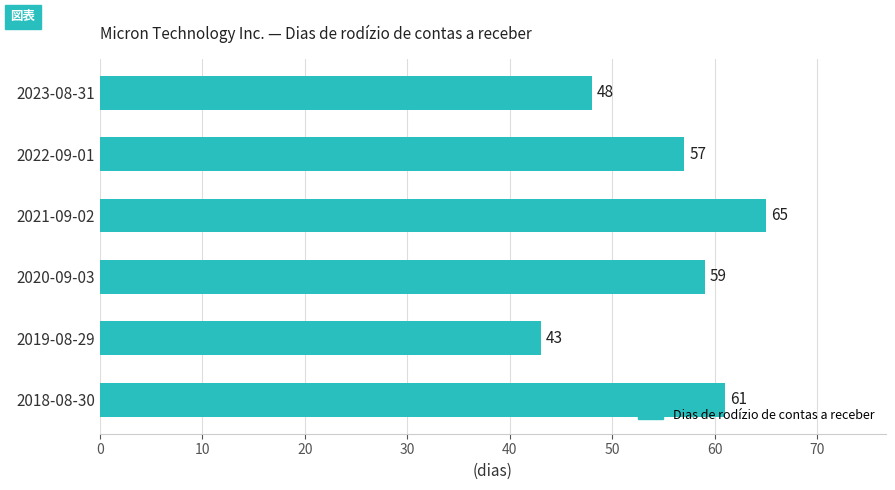

List the labels in order of value, smallest first.

2019-08-29, 2023-08-31, 2022-09-01, 2020-09-03, 2018-08-30, 2021-09-02